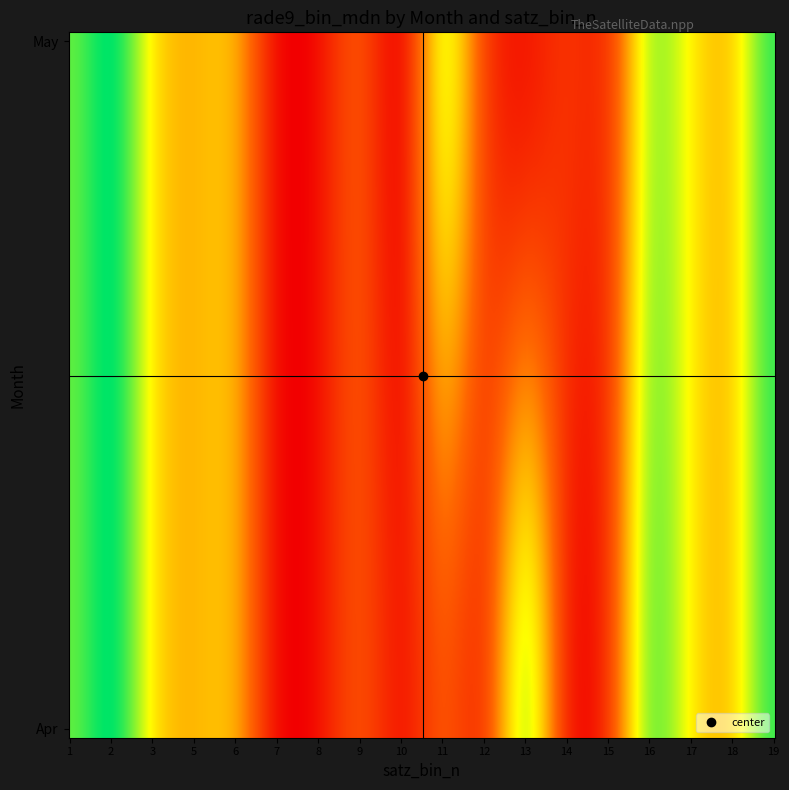

How many data points are less than 18?

2